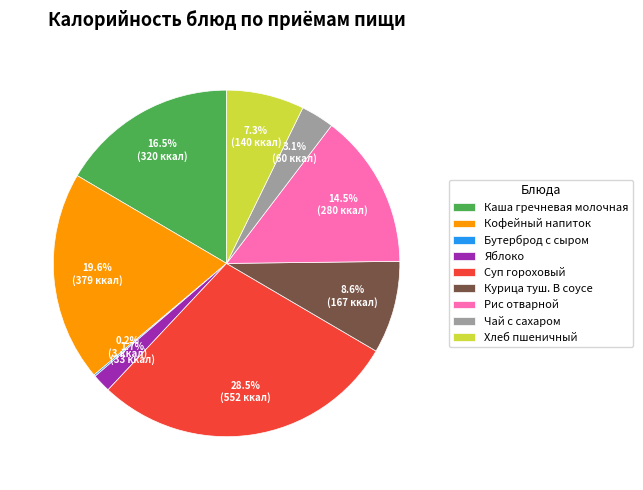

What percentage is the Курица туш. В соусе slice, to the nearest percent?

9%